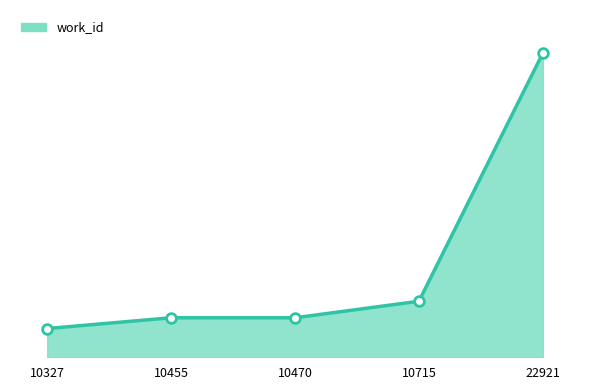

Does the chart have visible grid lines?

No